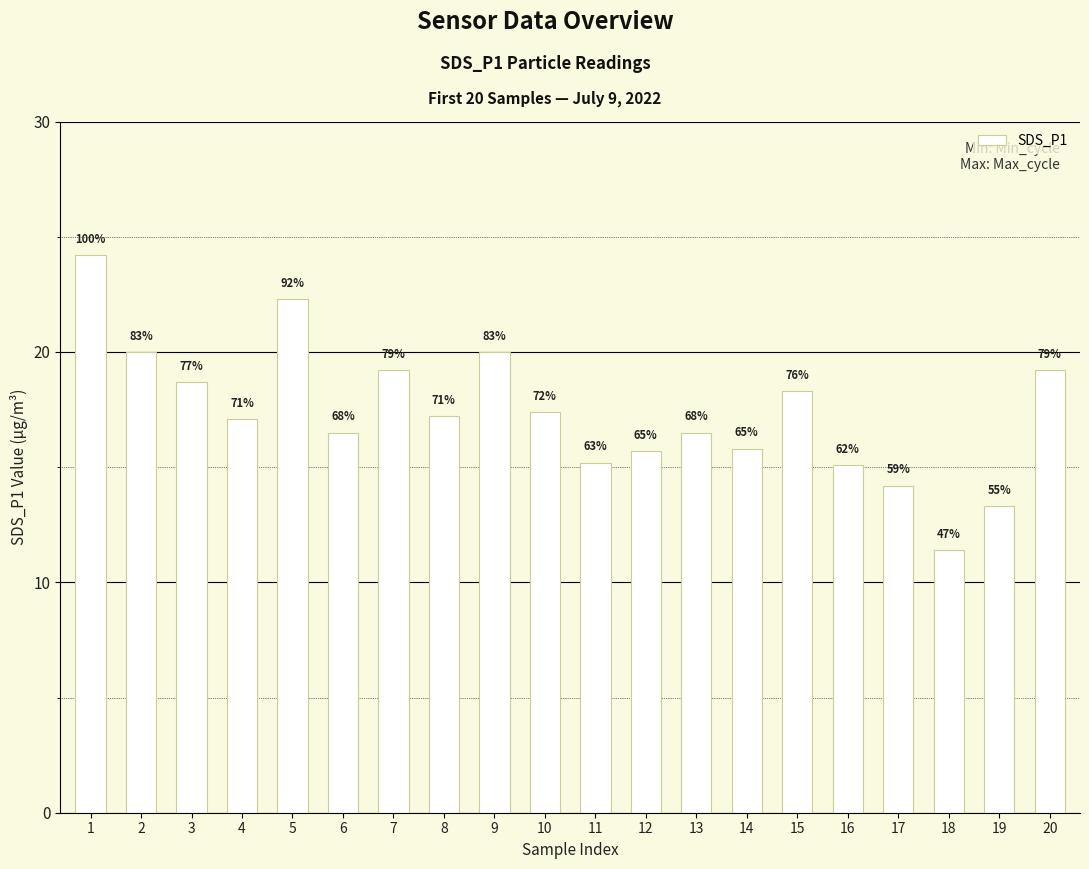

List the labels in order of value, largest first.

1, 5, 2, 9, 7, 20, 3, 15, 10, 8, 4, 6, 13, 14, 12, 11, 16, 17, 19, 18